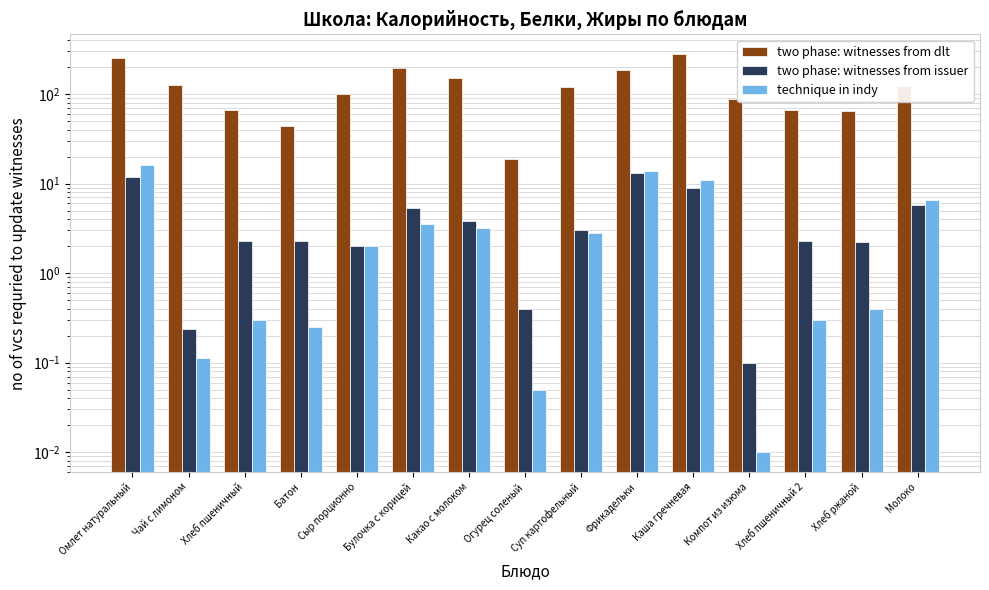

What is the difference between the highest and lowest values at Компот из изюма?

87.6